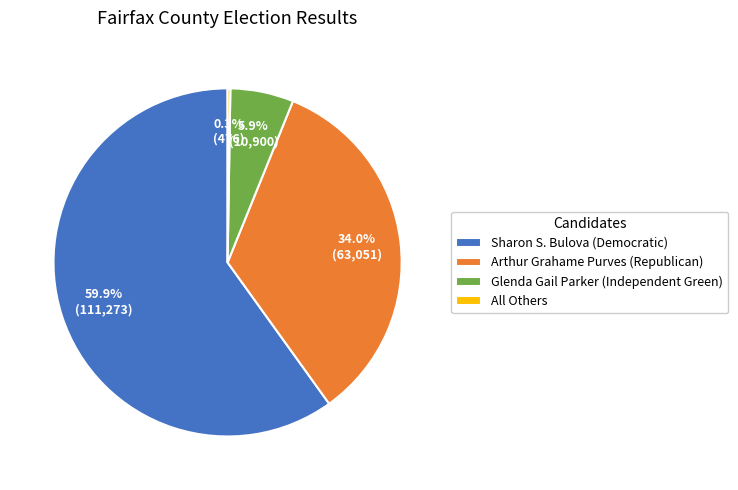

Which has a higher value, Arthur Grahame Purves (Republican) or Sharon S. Bulova (Democratic)?

Sharon S. Bulova (Democratic)